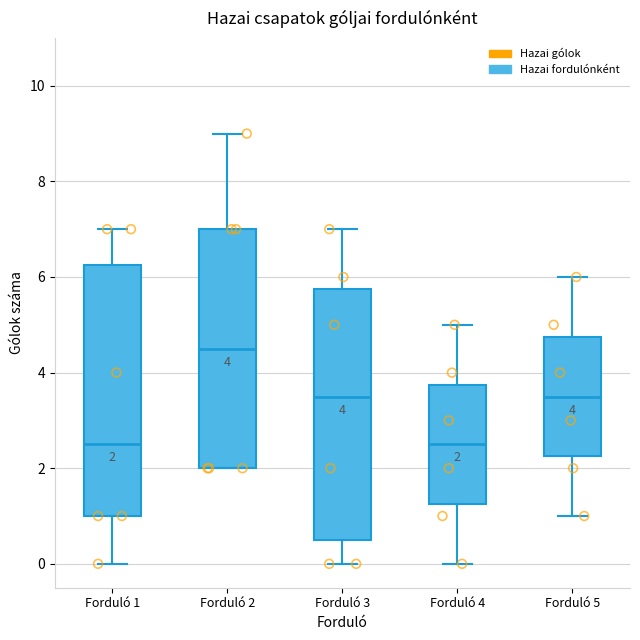

Which box has the highest median line?

Forduló 2